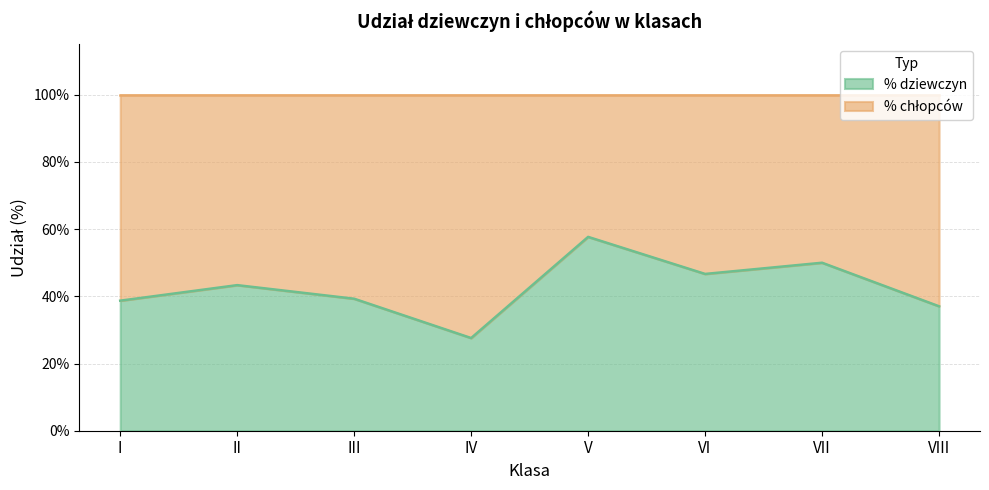

Between II and IV, which is larger?

II